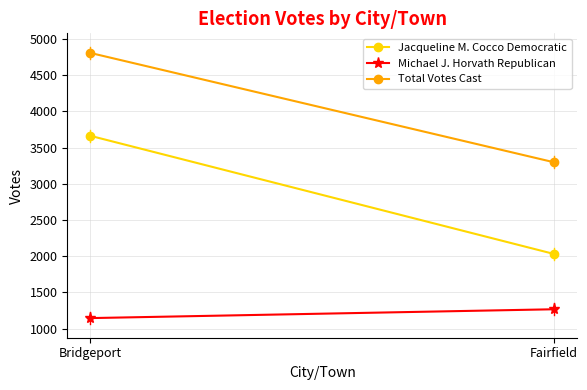

What is the sum of all Michael J. Horvath Republican values?

2412